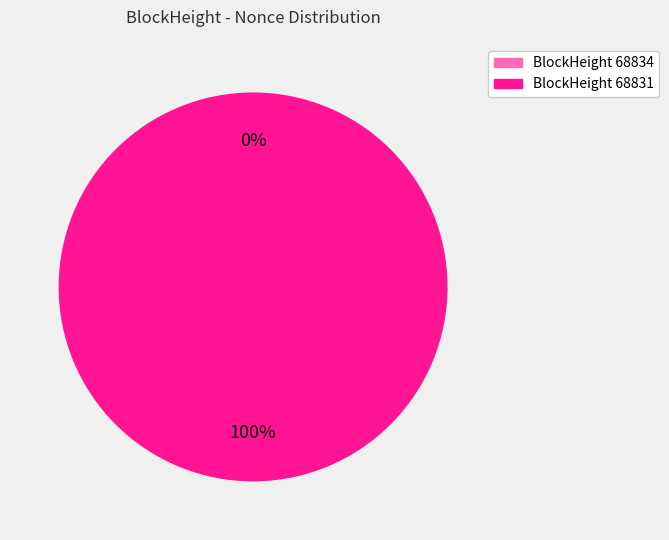

To the nearest percent, what is the difference between the largest and smallest slice percentages?

100%